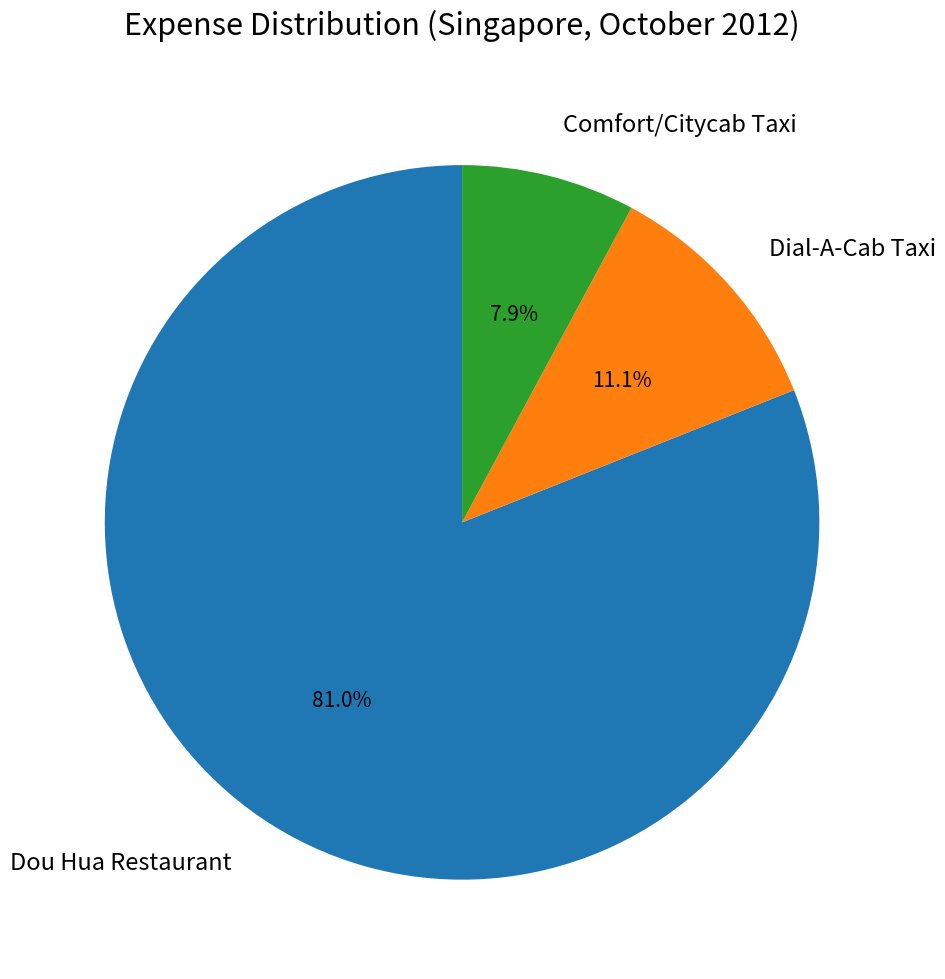

Rank the categories by value from highest to lowest.

Dou Hua Restaurant, Dial-A-Cab Taxi, Comfort/Citycab Taxi